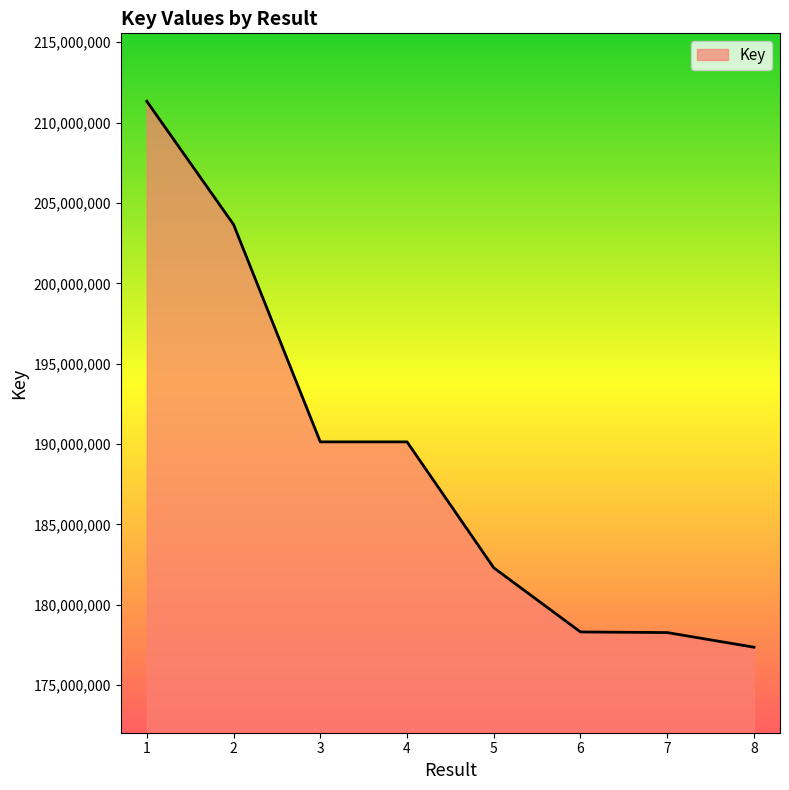

Approximately how many times larger is the value at 4 compared to 2?

0.9